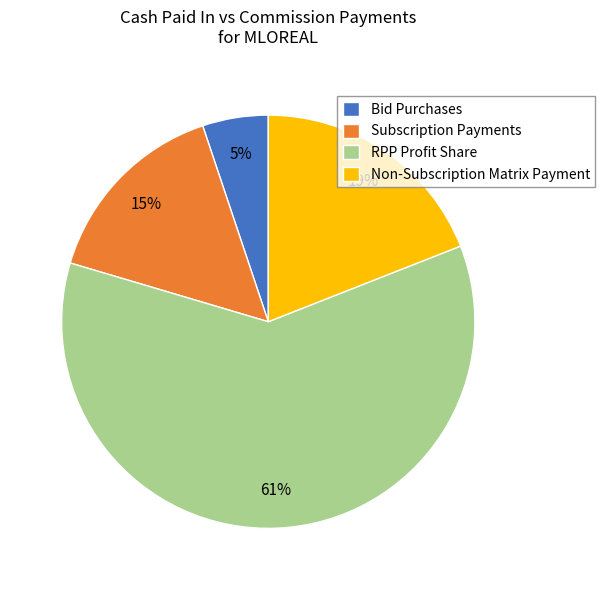

Between Subscription Payments and Non-Subscription Matrix Payment, which is larger?

Non-Subscription Matrix Payment